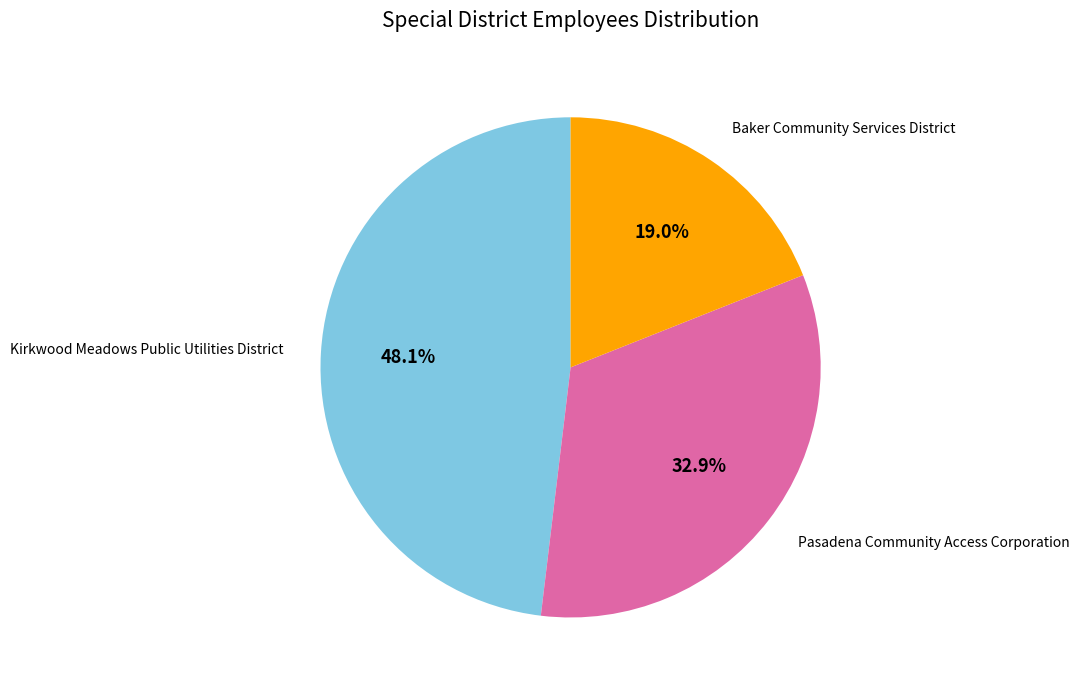

Approximately how many times larger is the value at Kirkwood Meadows Public Utilities District compared to Pasadena Community Access Corporation?

1.5